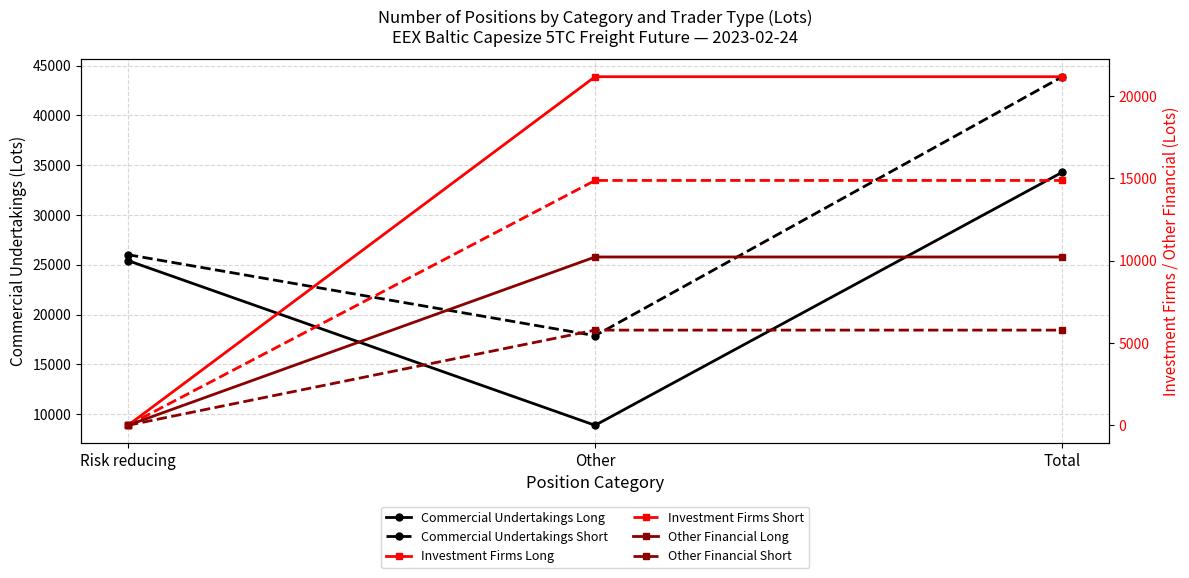

Which label corresponds to the largest value in the chart?

Total